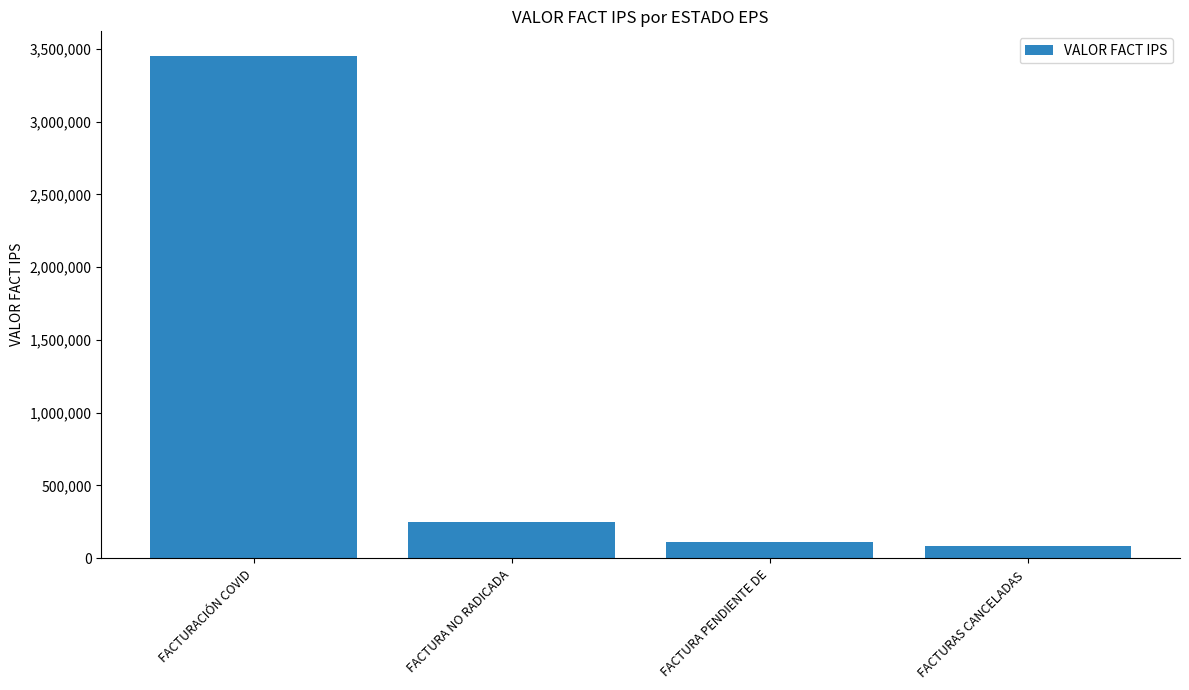

The value at FACTURA PENDIENTE DE is 110000. True or false?

True